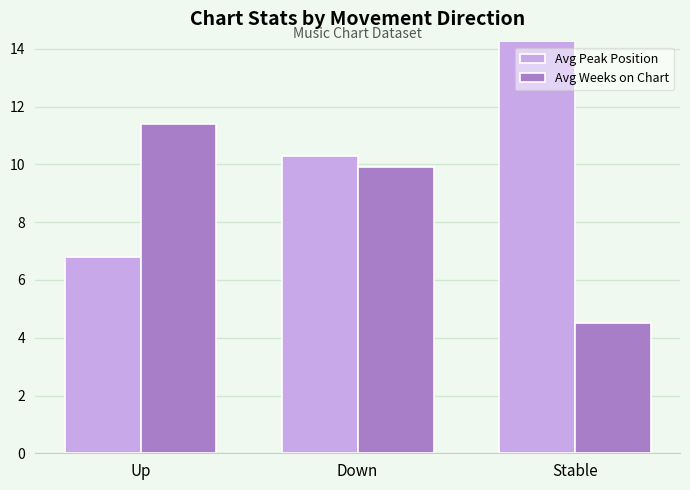

How many distinct data groups are displayed?

2